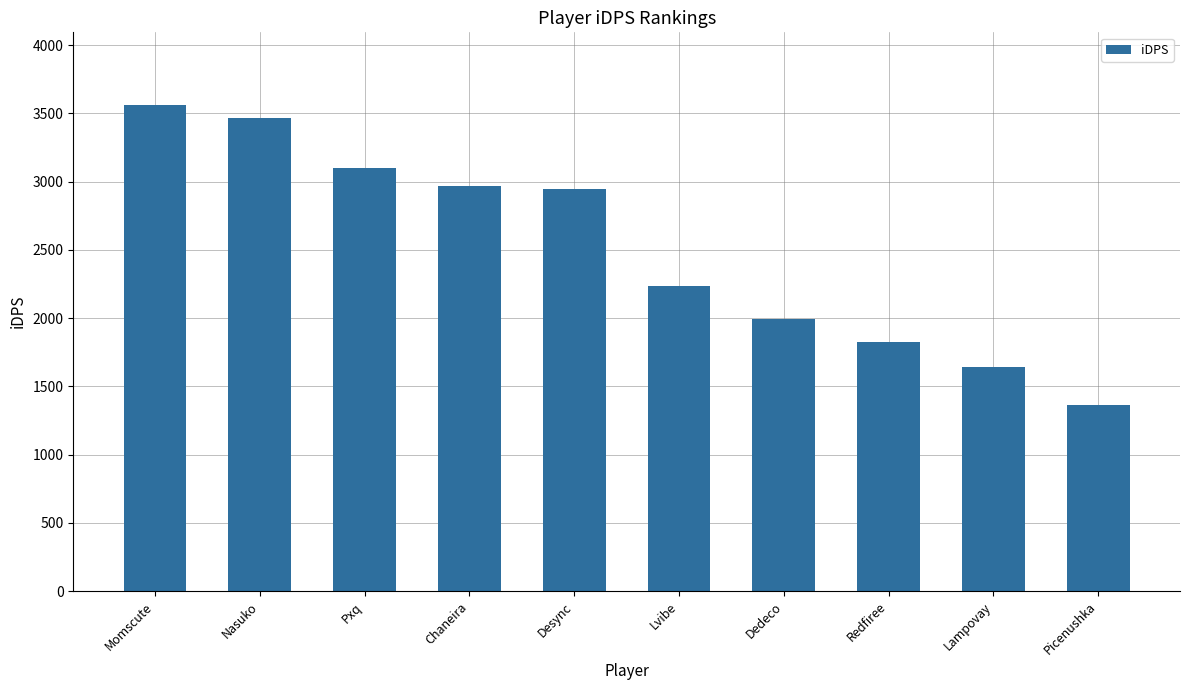

What value does the data have at Picenushka?

1361.3